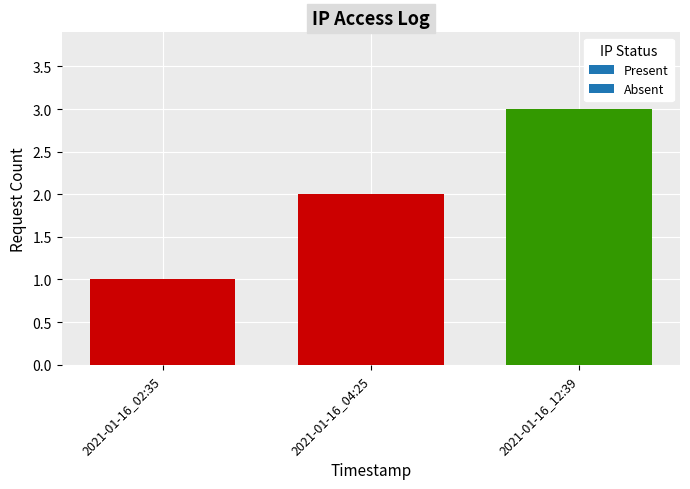

What is the maximum value shown in the chart?

3